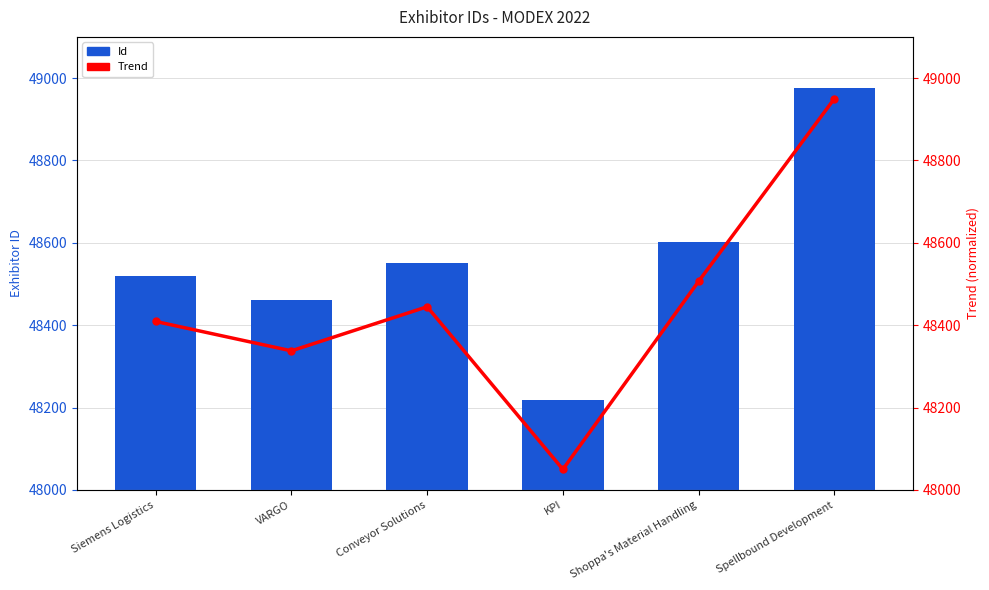

Is it true that Id equals 48550.0 at Conveyor Solutions?

True